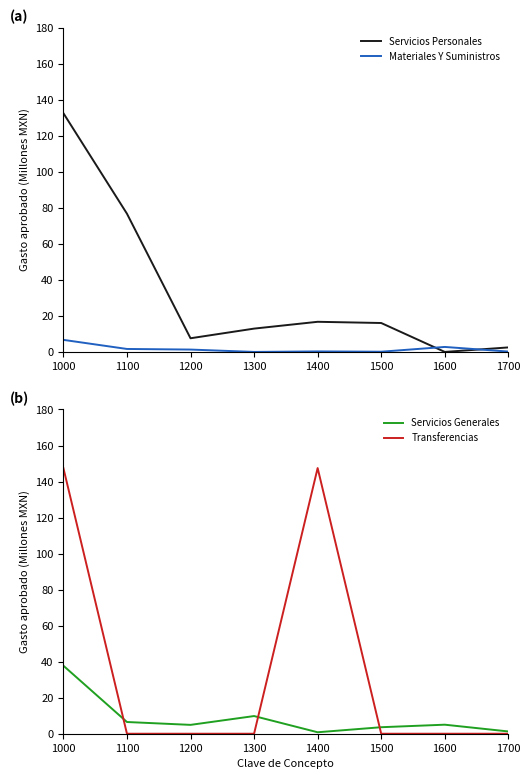

Rank the series by their maximum value, from highest to lowest.

Transferencias, Servicios Personales, Servicios Generales, Materiales Y Suministros